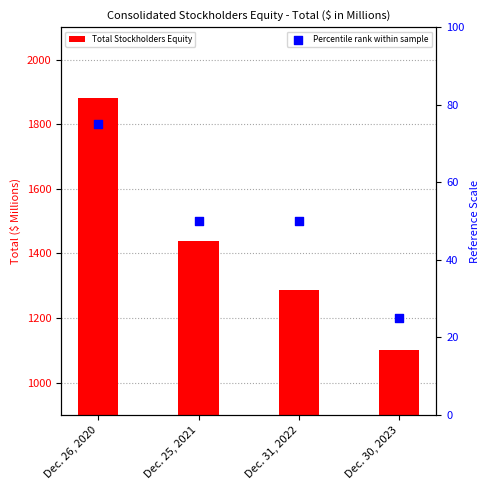

Which series has the largest total across all categories?

Total Stockholders Equity